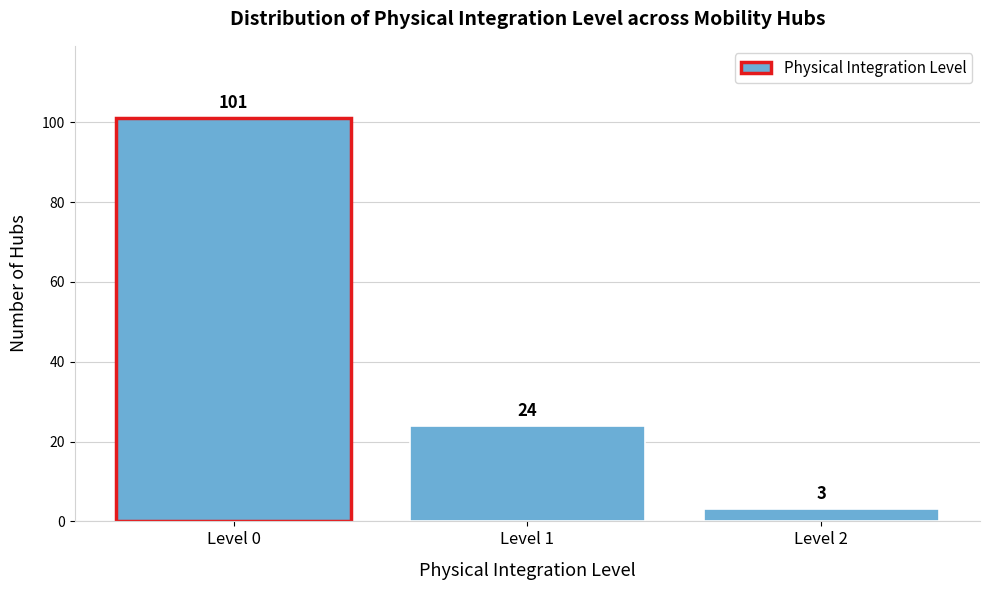

Reading left to right, extract all data points from this chart.

101	24	3